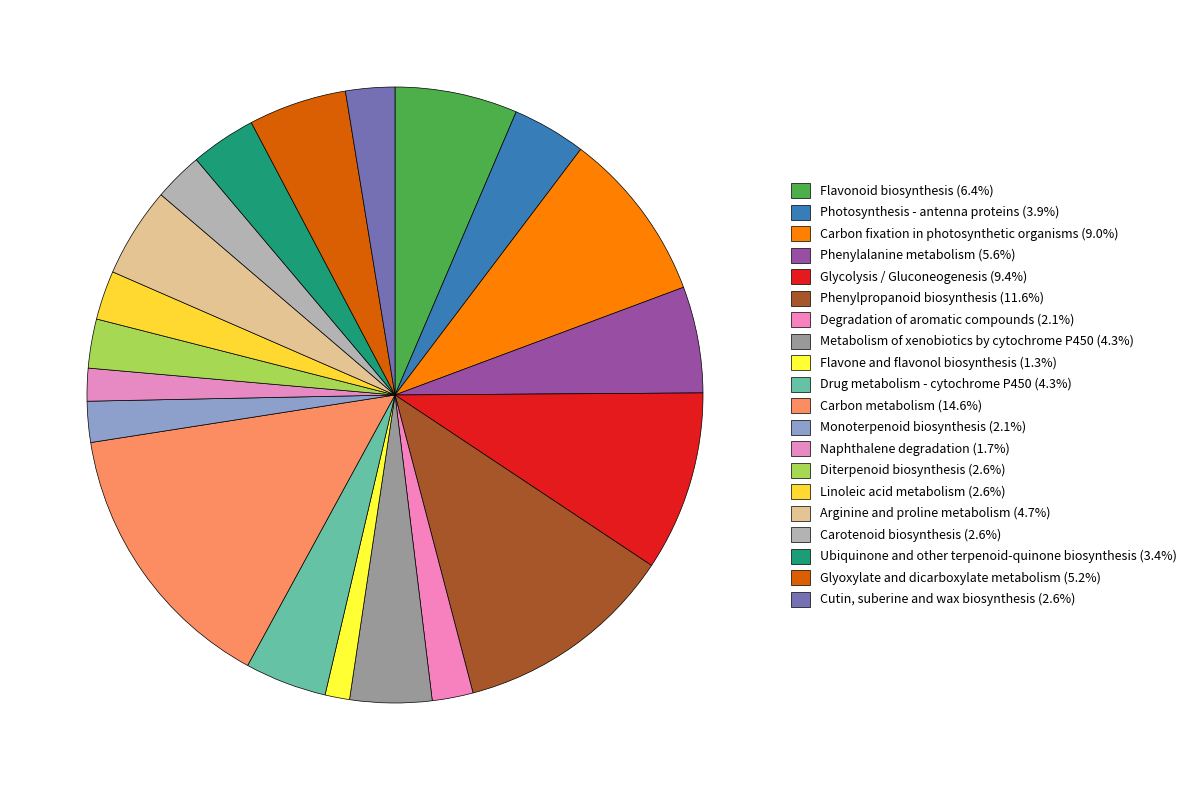

Does any single category account for the majority?

No